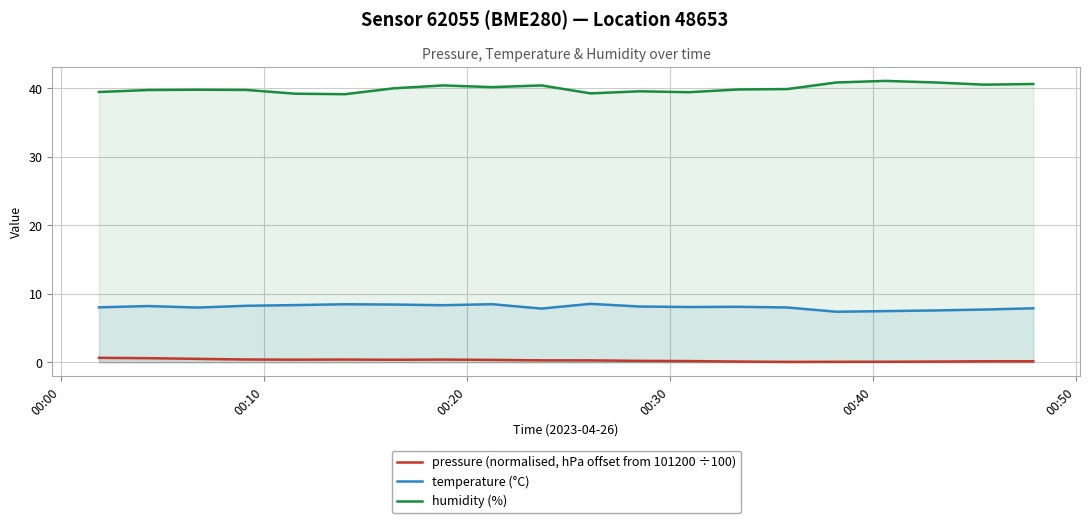

What is the value of the pressure (normalised, hPa offset from 101200 ÷100) point at the 6th from the left?

0.4